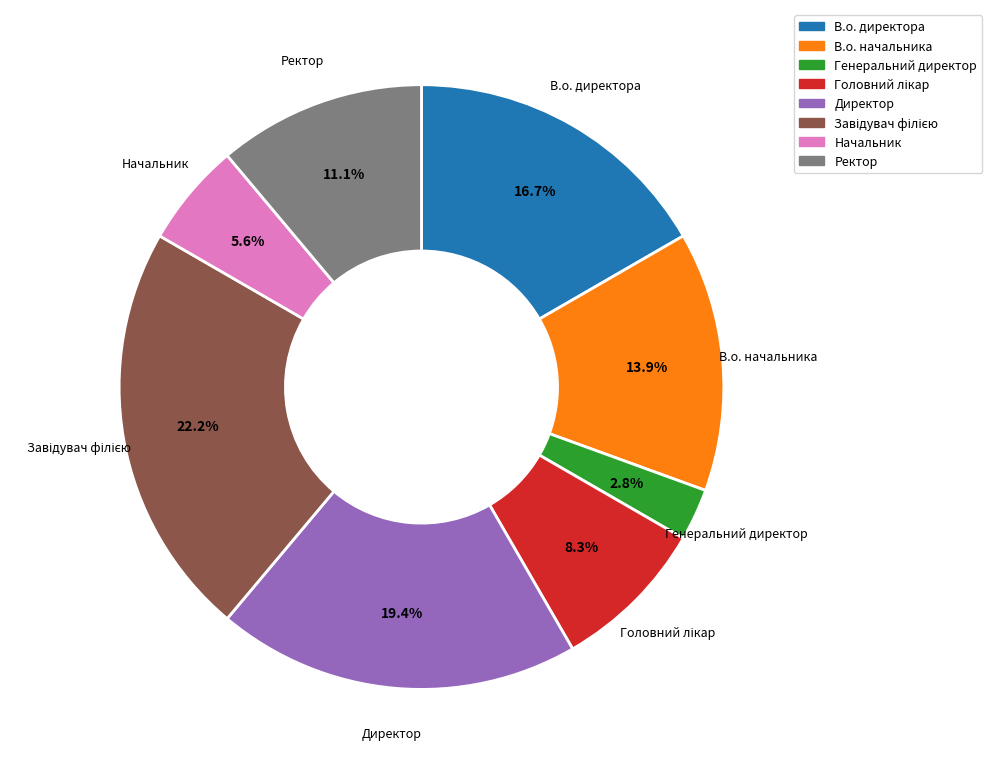

Which slice is the smallest?

Генеральний директор